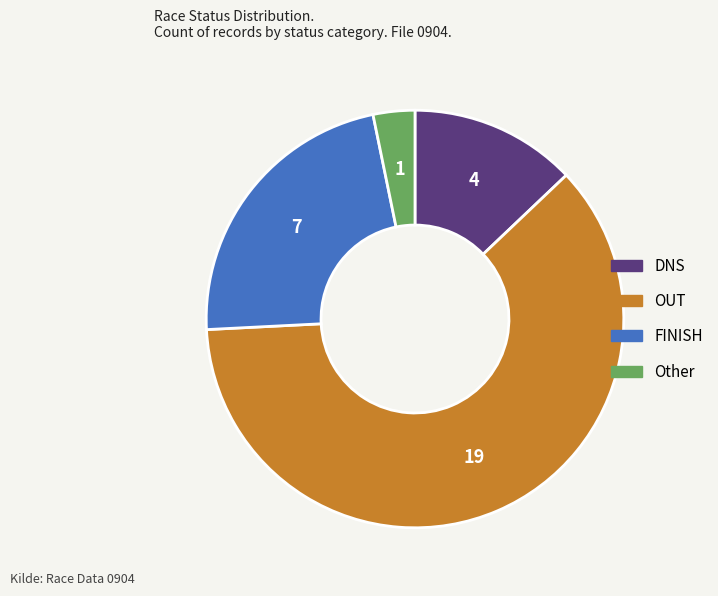

Approximately how many times larger is the value at DNS compared to Other?

4.0